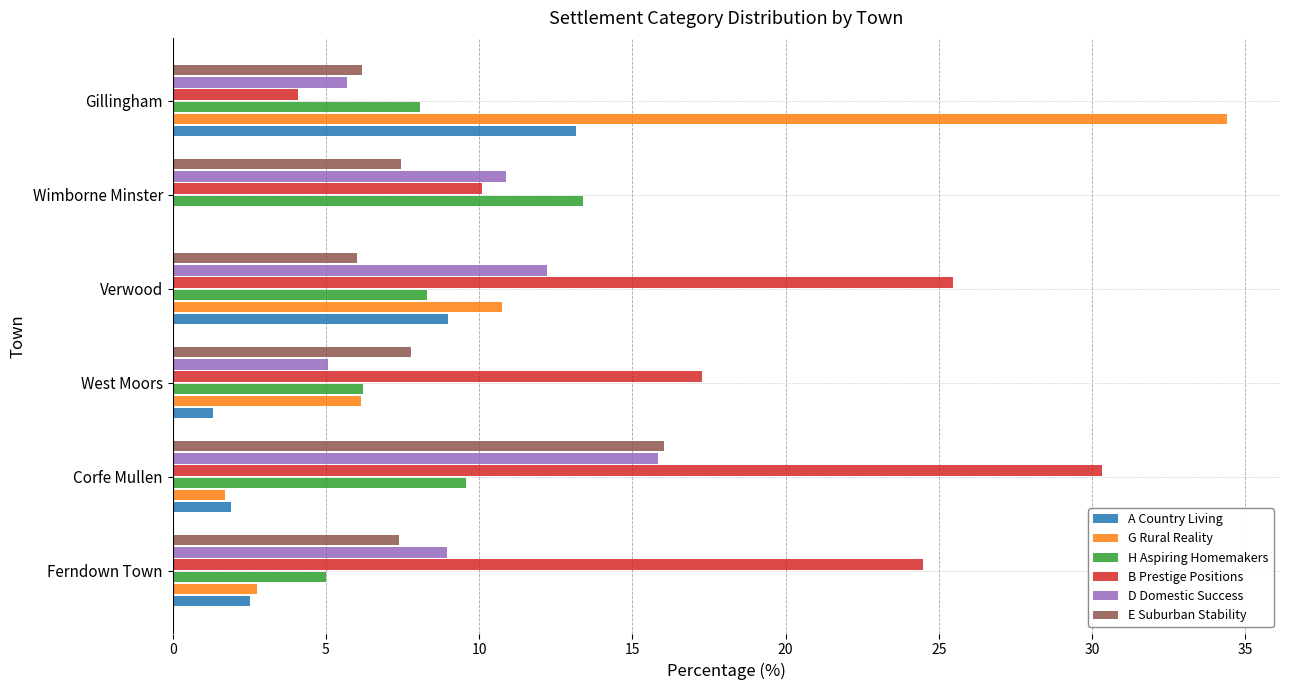

What is the sum of the G Rural Reality values at Corfe Mullen and Ferndown Town?

4.5